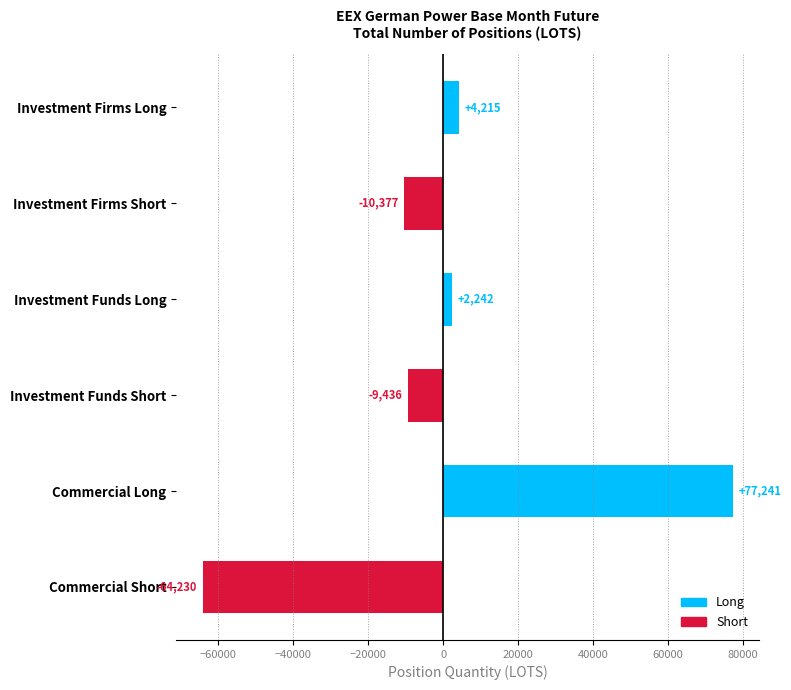

True or false: the data shows 17845.7 at Commercial Long.

False